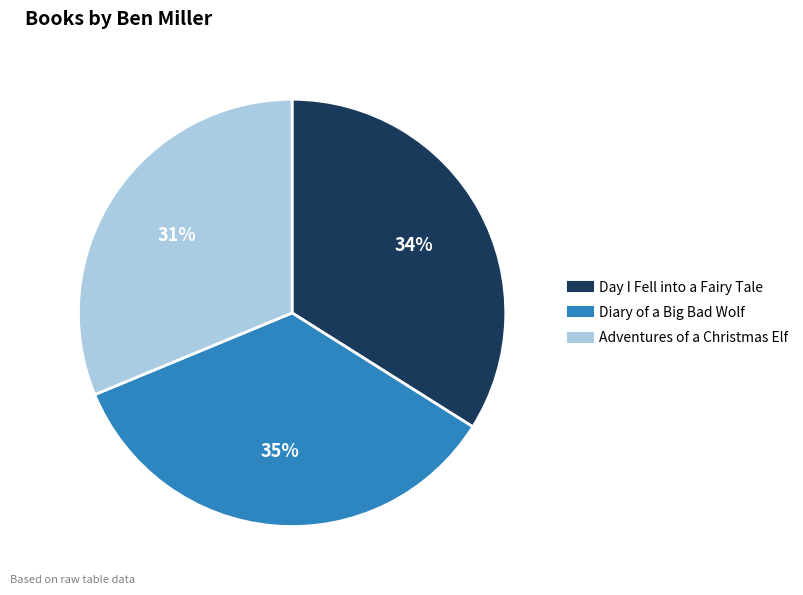

To the nearest percent, what is the difference between the largest and smallest slice percentages?

4%